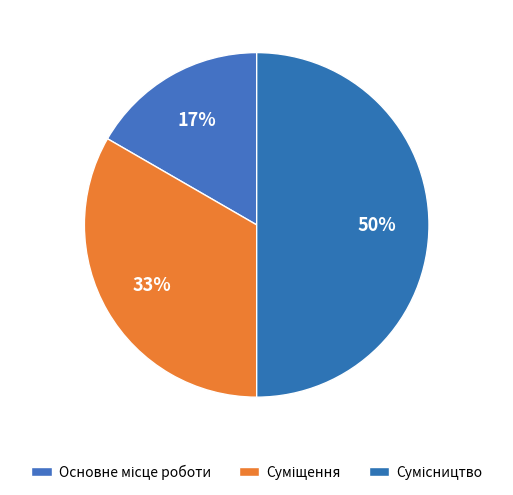

Combined, do Основне місце роботи and Суміщення account for over 50%?

No